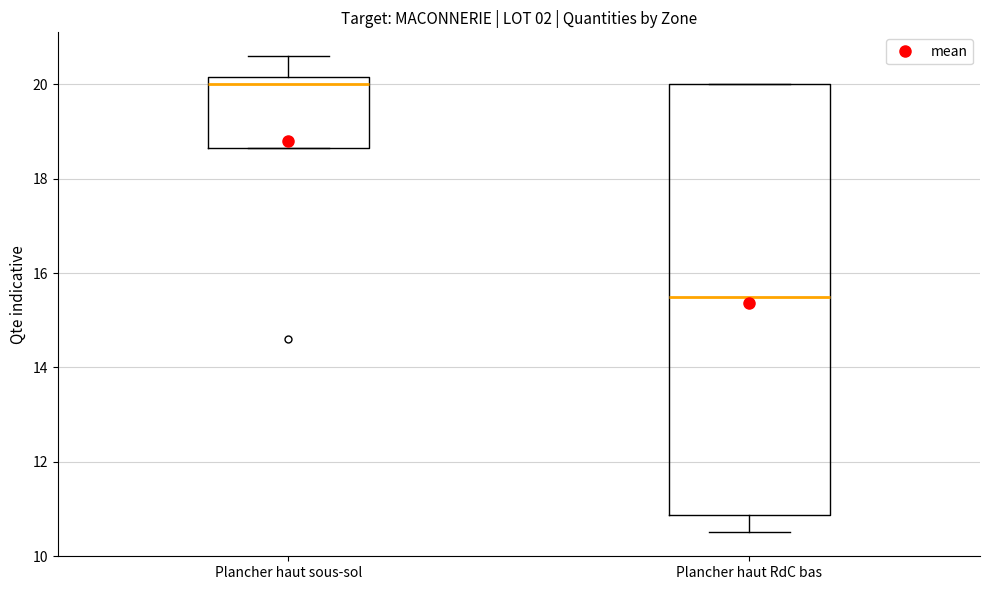

Which box has the highest median line?

Plancher haut sous-sol